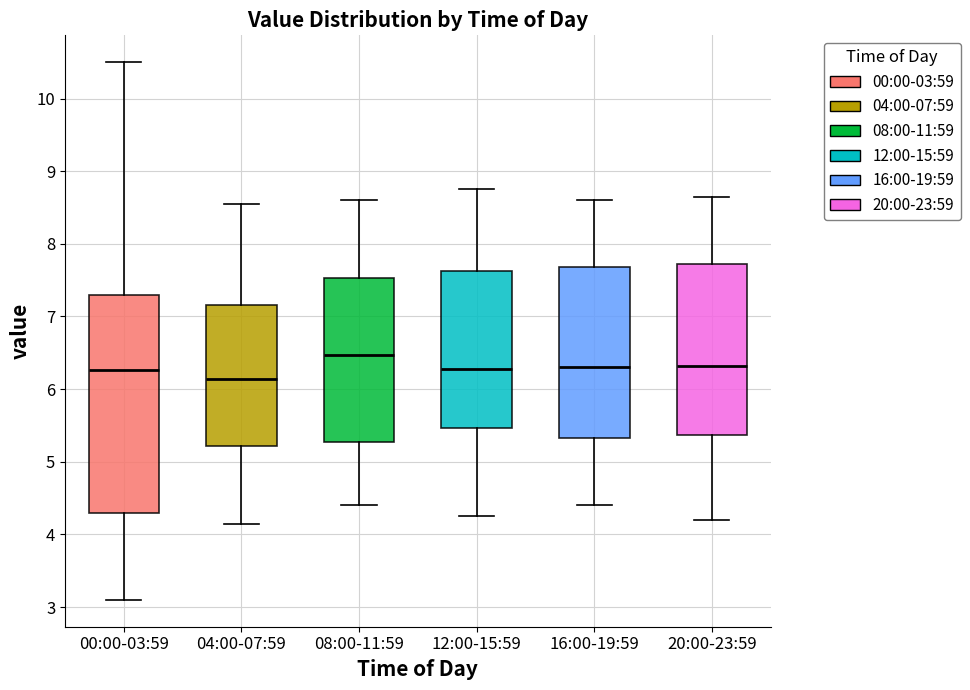

Comparing the boxes themselves (not the whiskers), which one is the tallest?

00:00-03:59